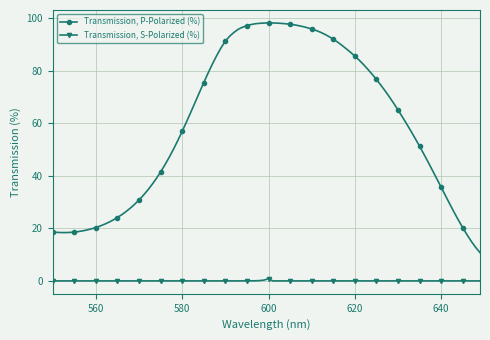

Which series has the widest spread of values?

Transmission, P-Polarized (%)